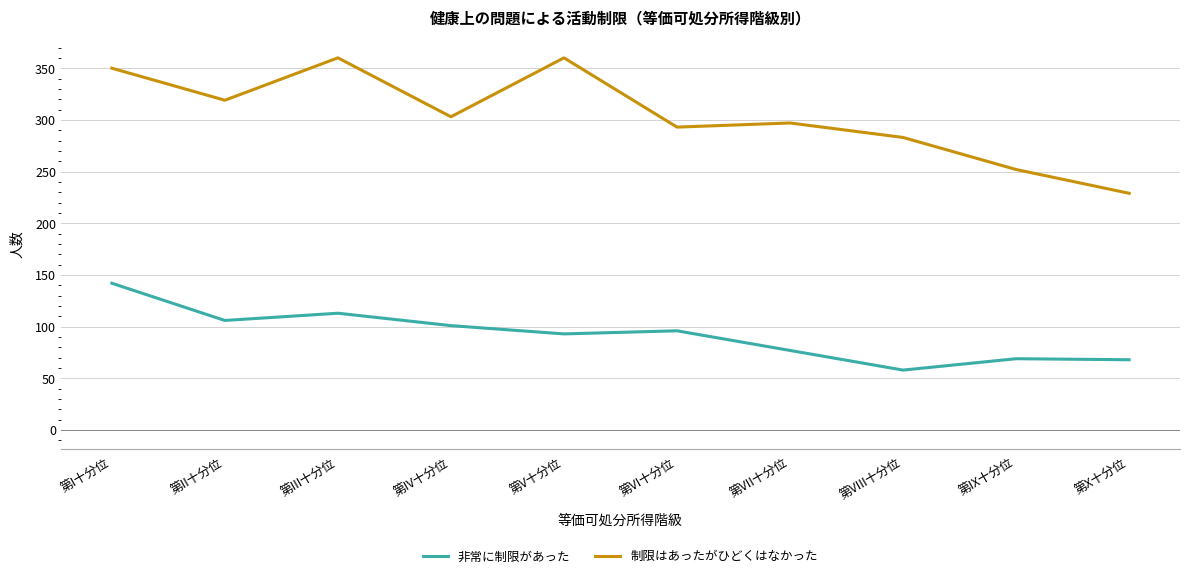

What is the minimum value for 非常に制限があった?

58